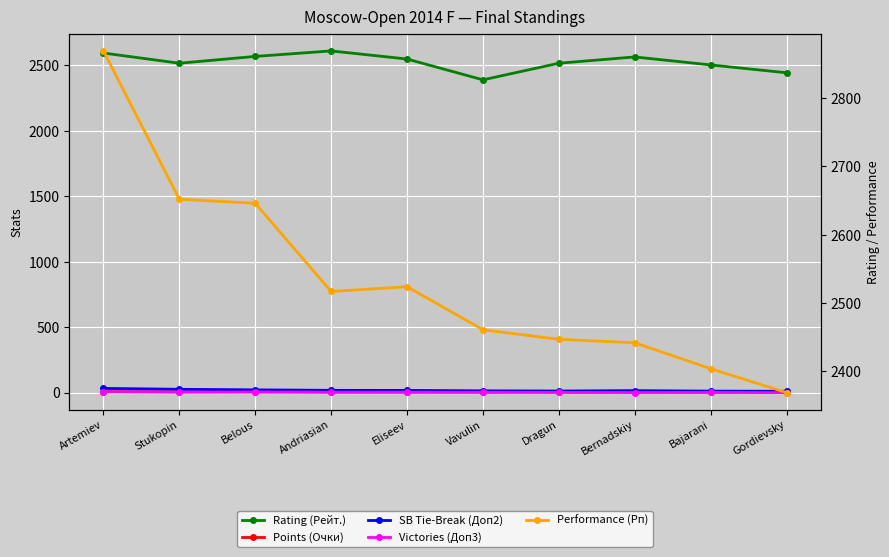

Which has a higher value, Andriasian or Vavulin?

Andriasian